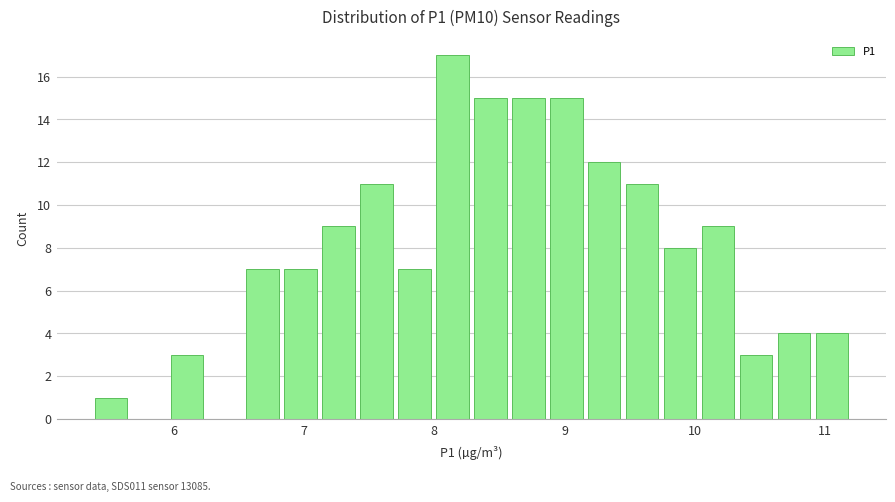

Around what value on the x-axis is the tallest bar? Give the approximate position of its centre, as read against the axis.

8.1